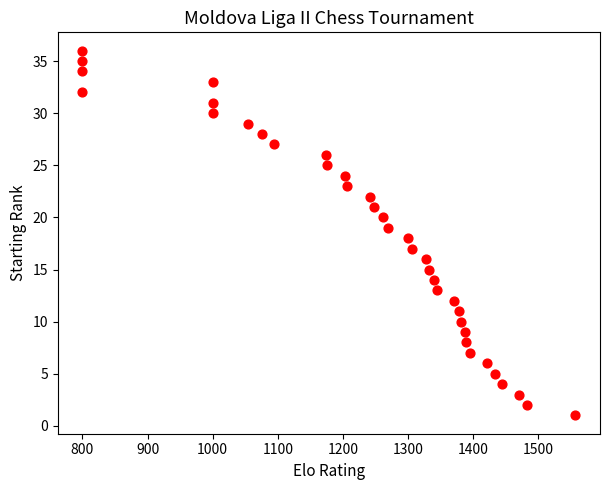

What is the range of X values (max minus min)?

757